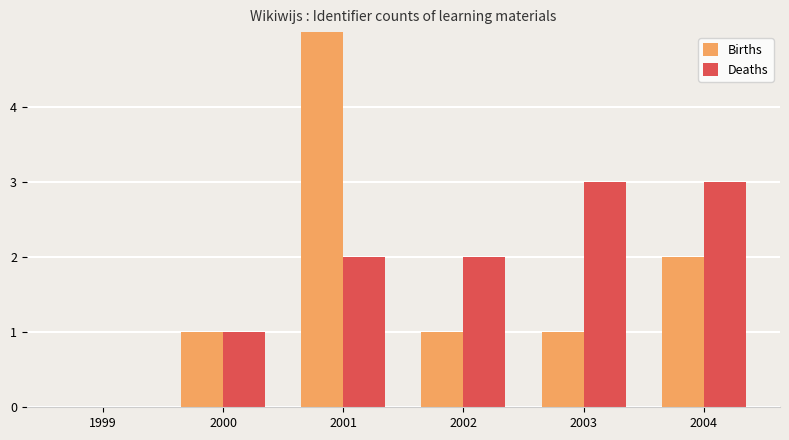

What is the sum of the Births values at 2000 and 2001?

6